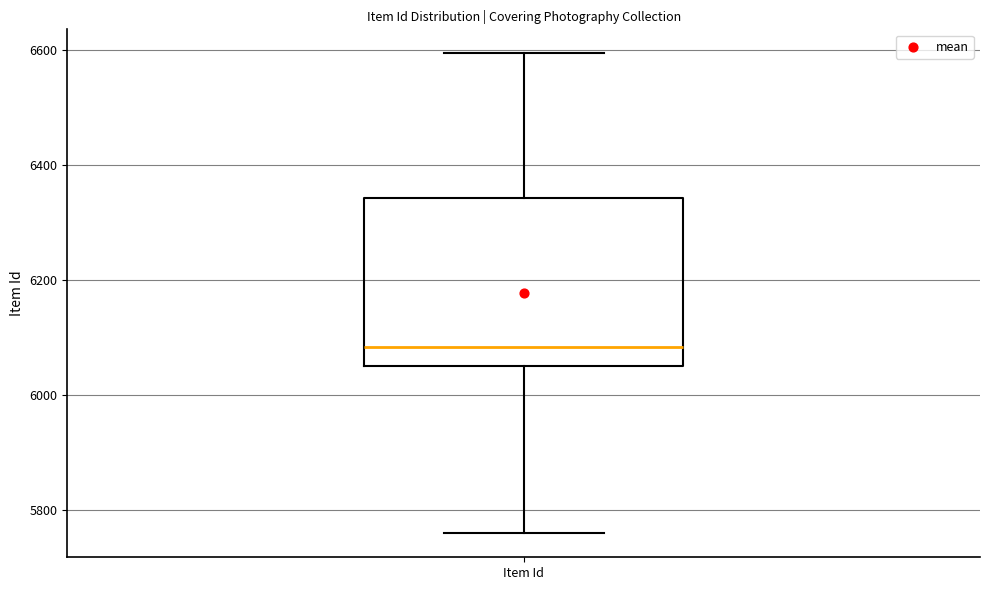

Where does the upper whisker of the box for Item Id end on the y-axis? The values are not printed on the chart, so give them approximately, as read against the axis.

6600